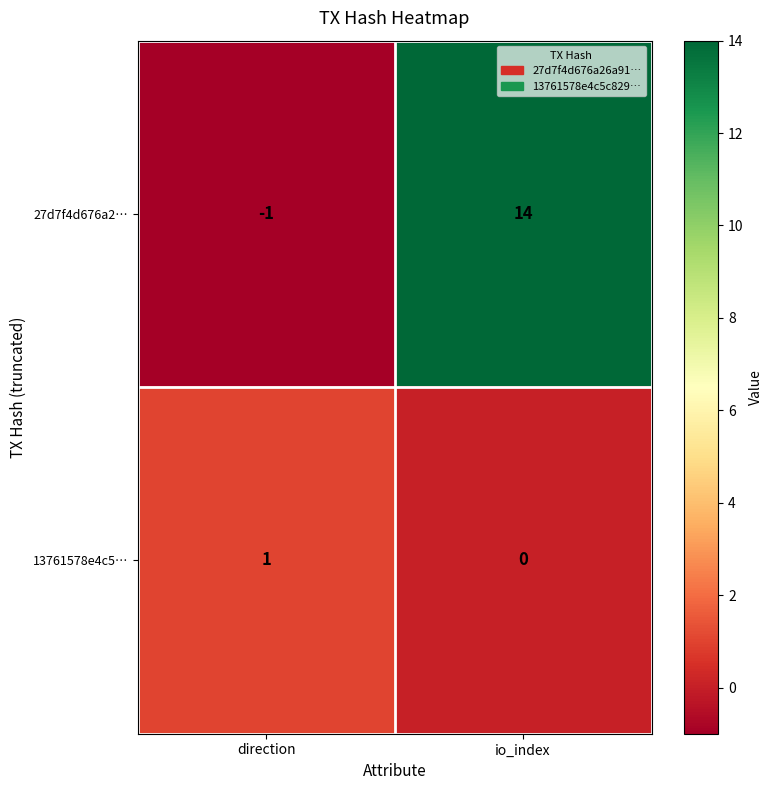

What is the difference between the highest and lowest values at io_index?

14